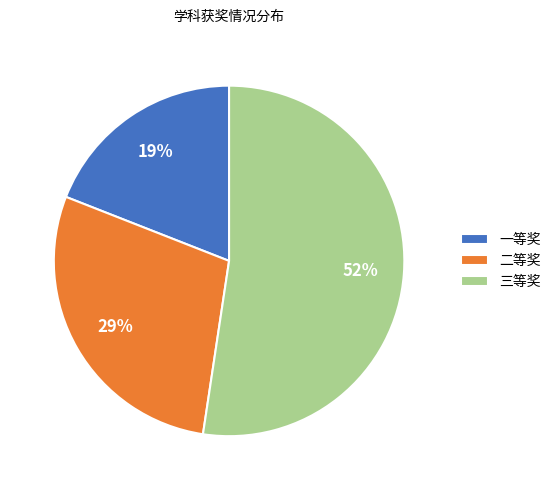

Does any single category account for the majority?

Yes